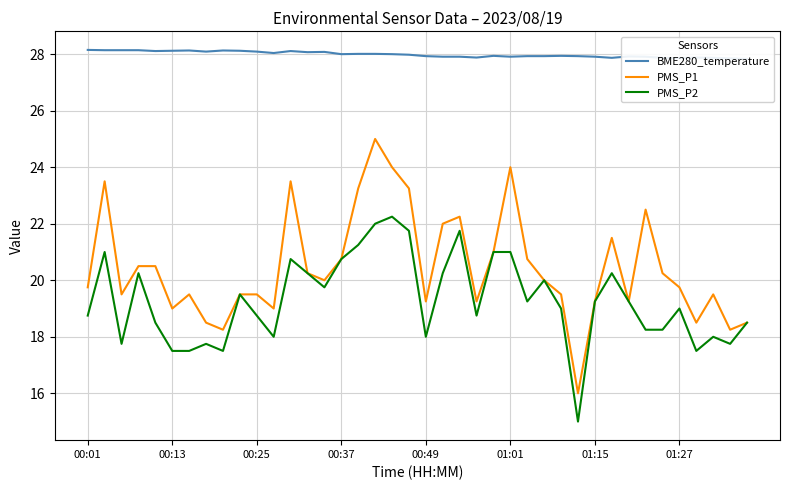

Which has a higher value, 23 or 9?

9